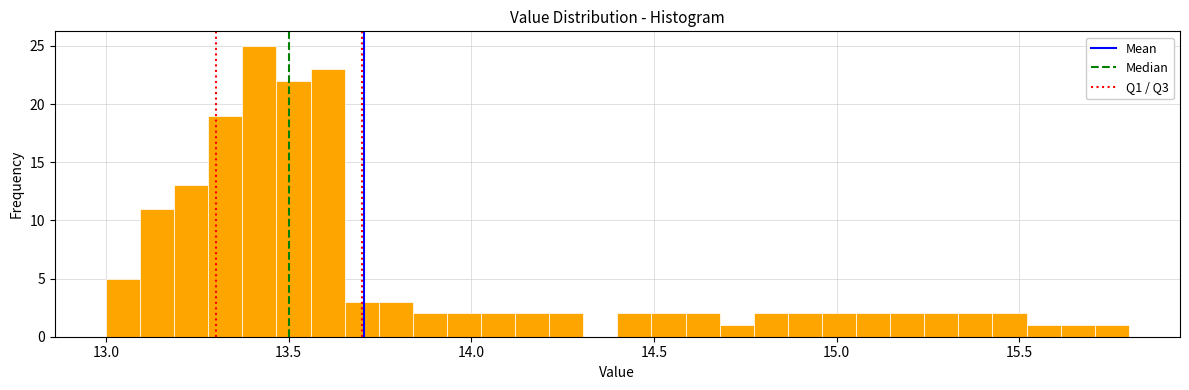

Read against the x-axis, roughly where is the centre of the tallest bar?

13.40